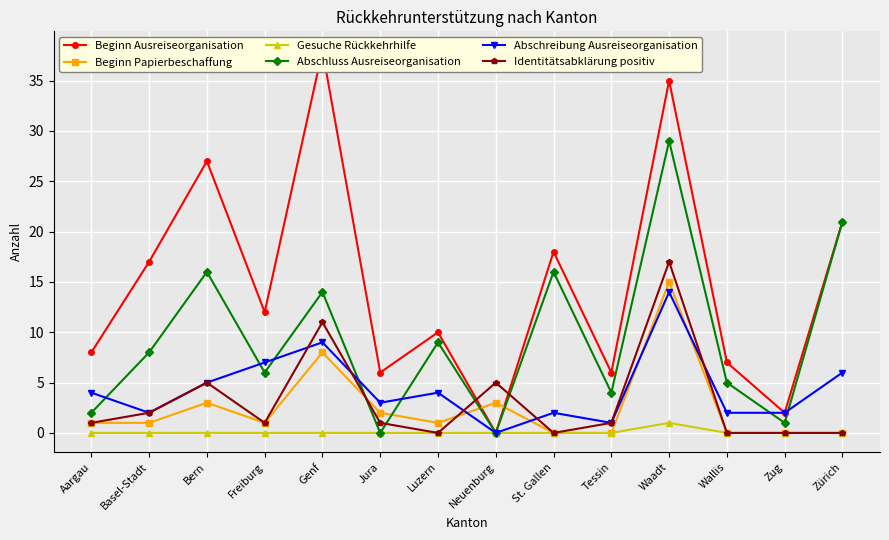

After their last crossing, which series has the higher values: Identitätsabklärung positiv or Beginn Ausreiseorganisation?

Beginn Ausreiseorganisation